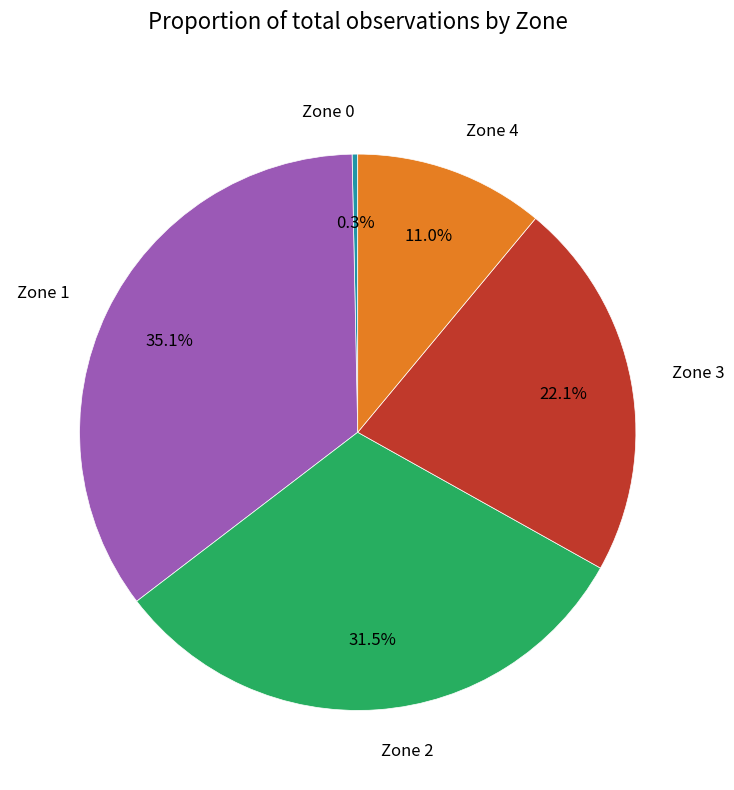

Approximately how many times larger is the value at Zone 2 compared to Zone 3?

1.4